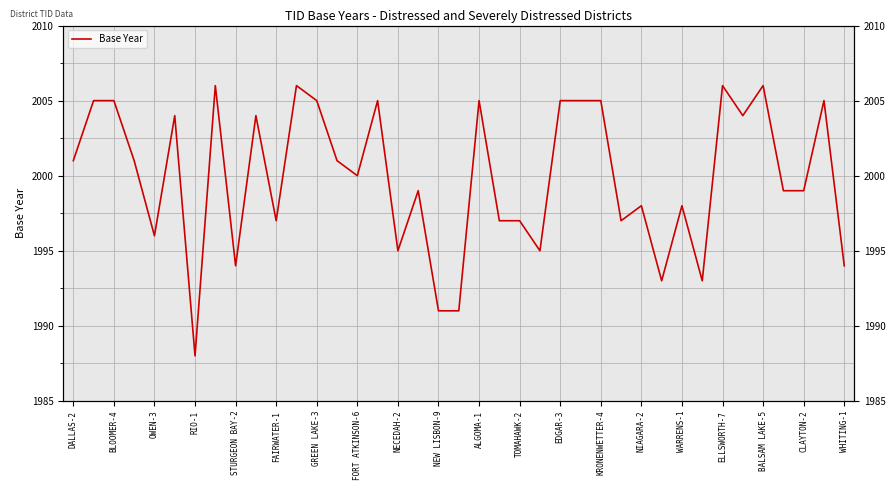

Is it true that the value at 37 is 3467?

False